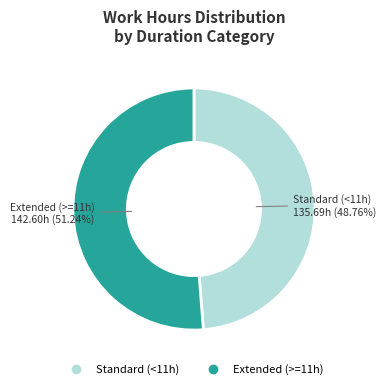

Is there a majority slice in this chart?

Yes